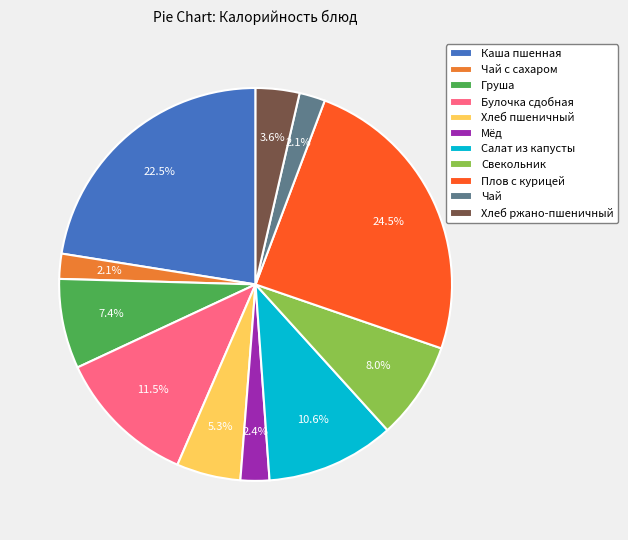

To the nearest percent, what percentage of the pie is Чай с сахаром?

2%